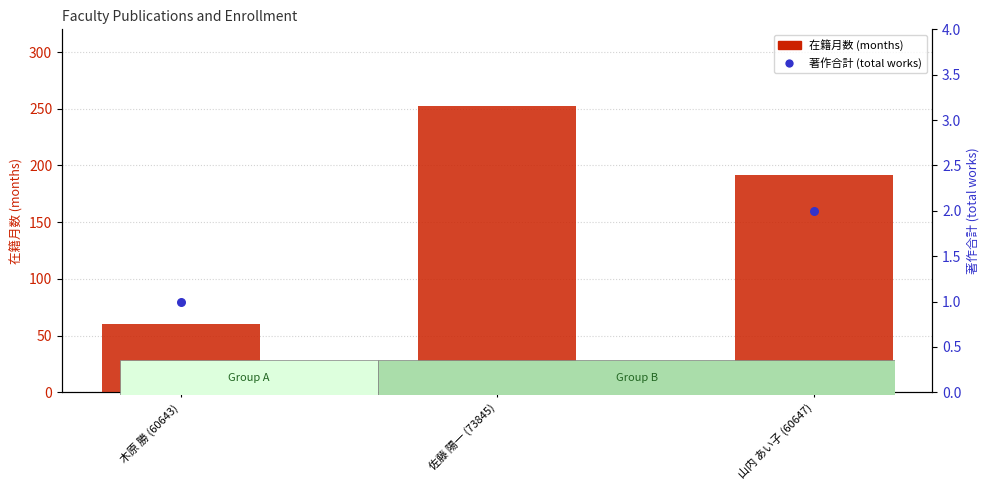

At how many categories does at least one series exceed 111?

2